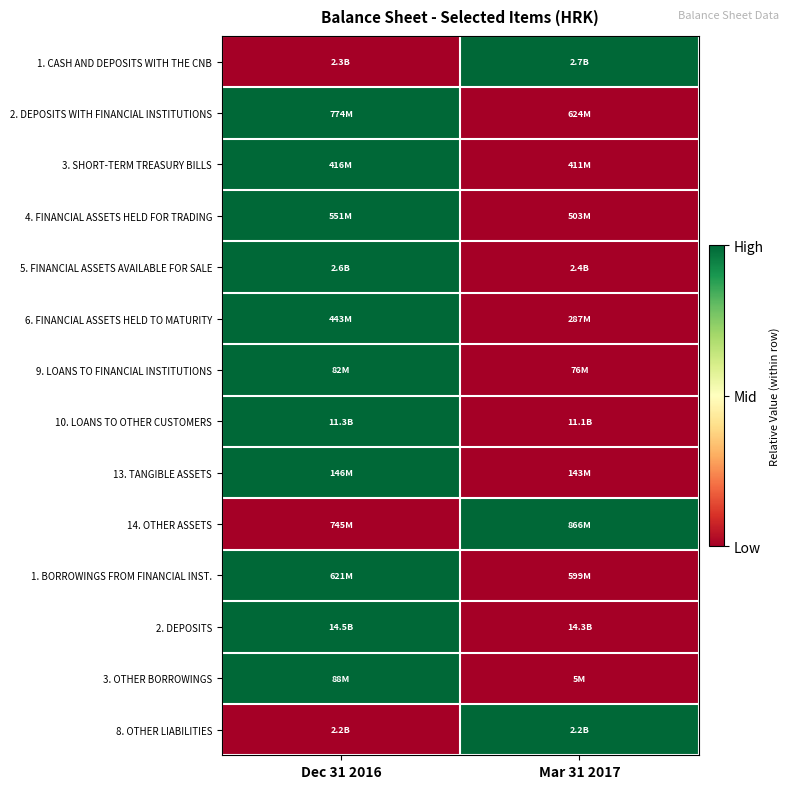

What is the total value across all series at Dec 31 2016?

11